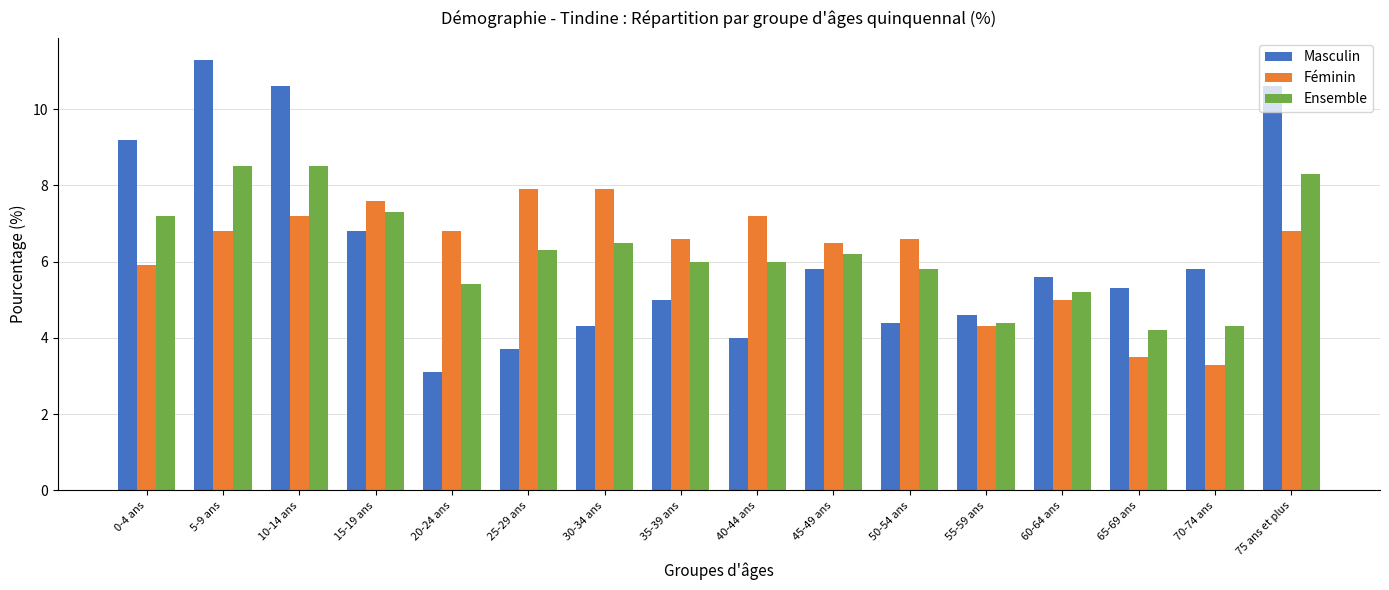

List the series in order of their peak value, lowest first.

Féminin, Ensemble, Masculin